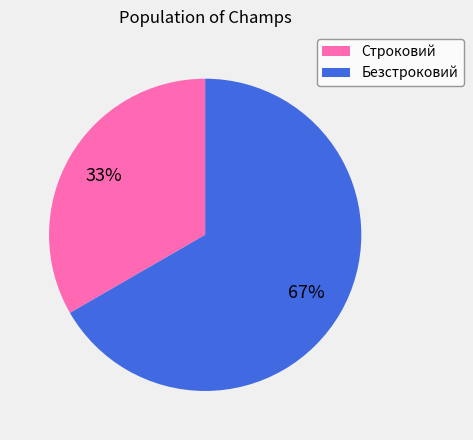

True or false: Безстроковий accounts for 67% of the total.

True